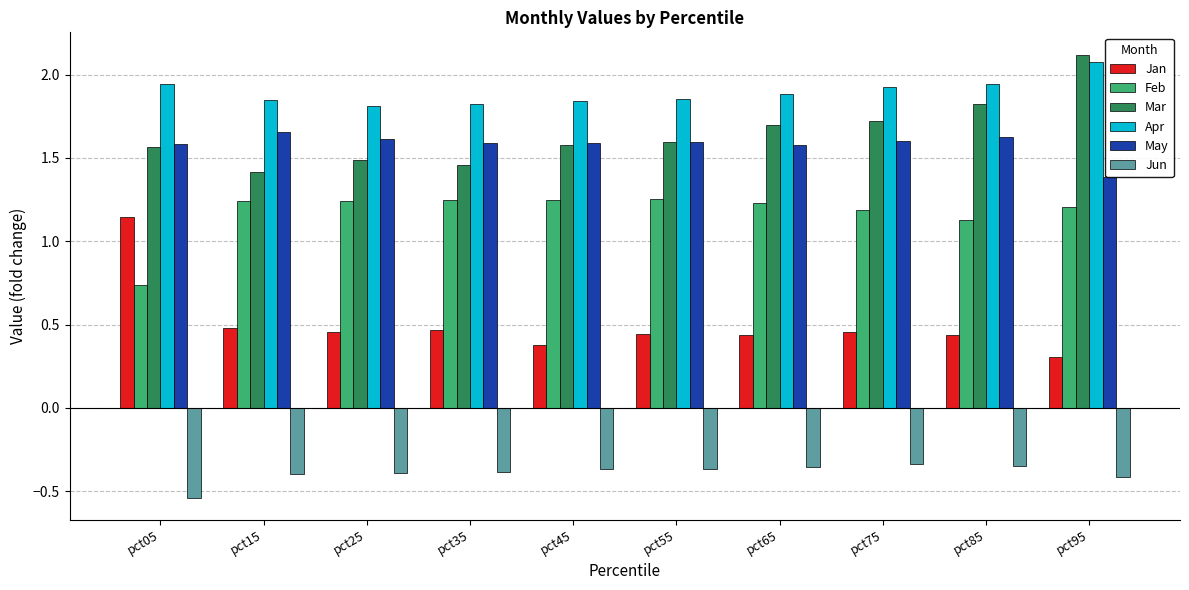

Between pct65 and pct55, which is larger?

pct55